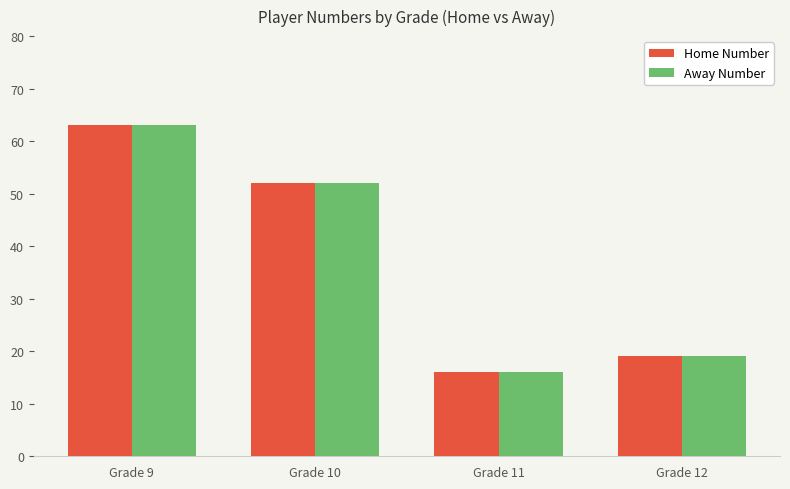

List the labels in order of Home Number value, largest first.

Grade 9, Grade 10, Grade 12, Grade 11